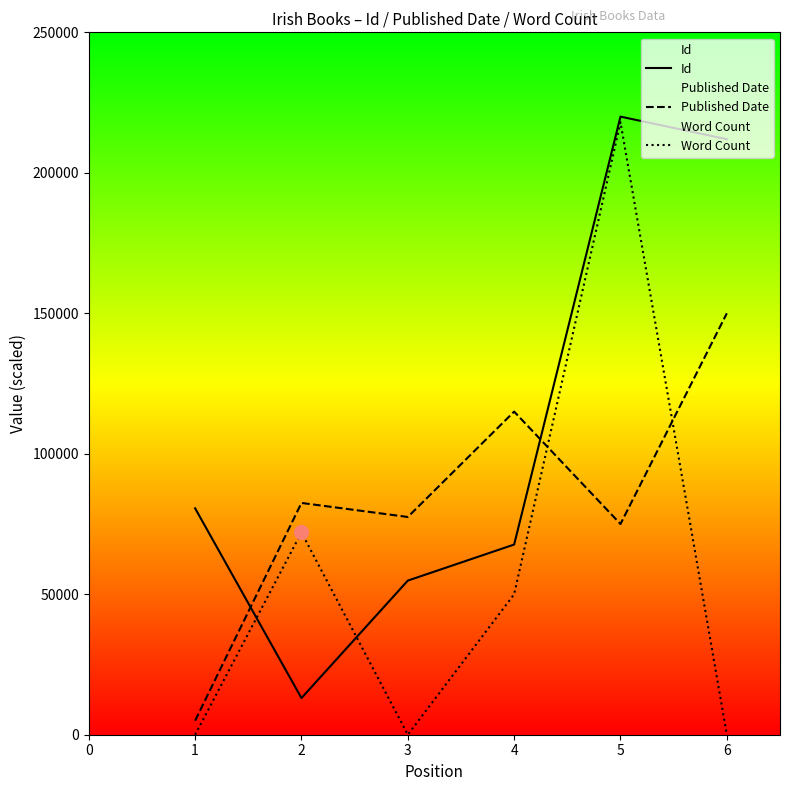

How many times do Id and Published Date cross each other?

2